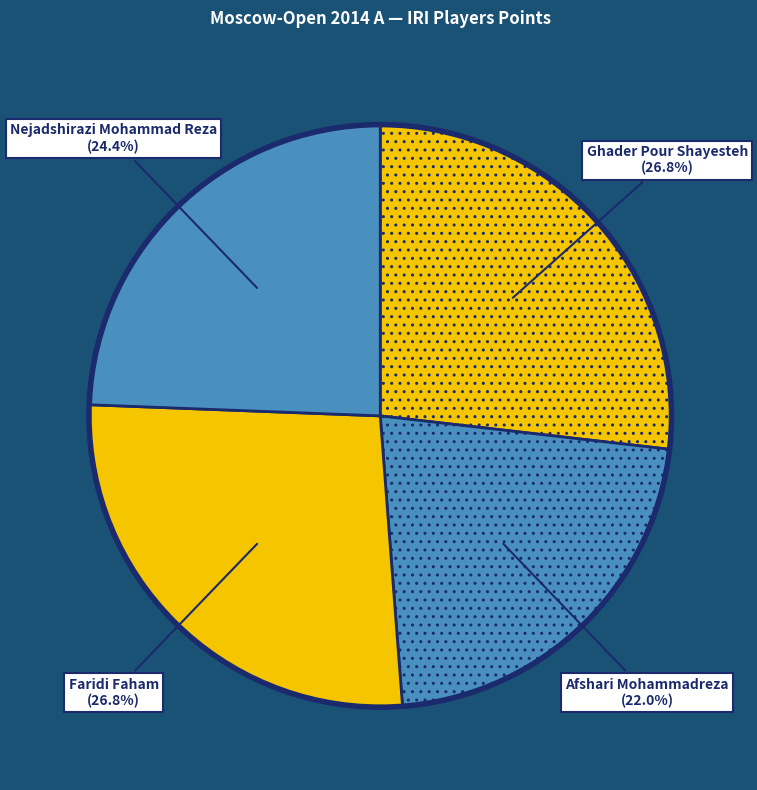

Does Faridi Faham represent more than half of the total?

No